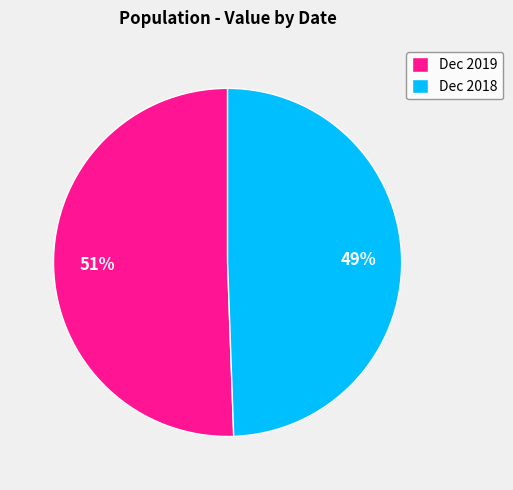

To the nearest percent, what portion does Dec 2018 represent?

49%